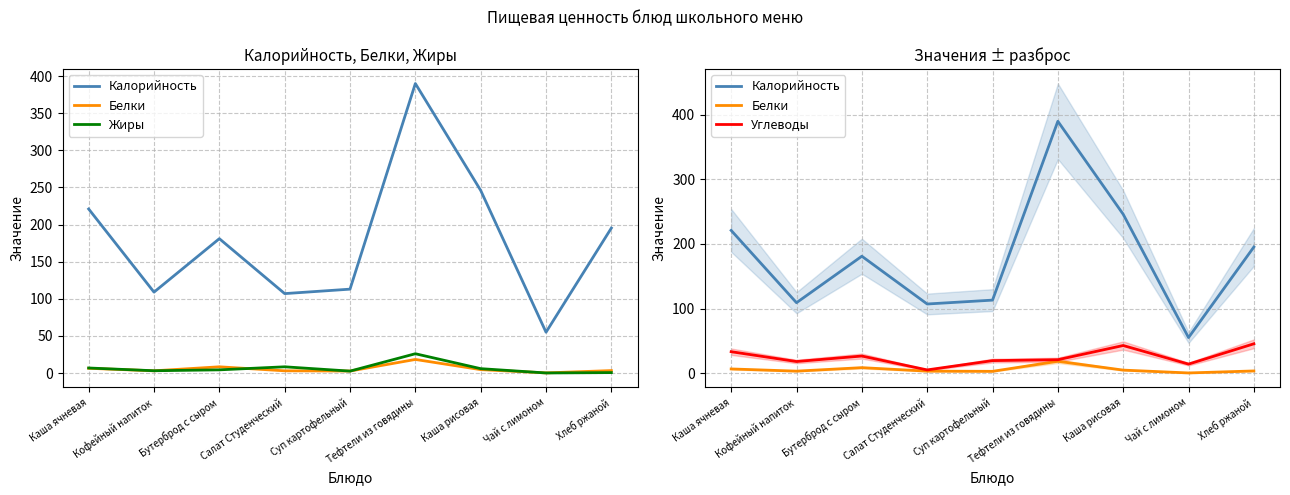

Reading left to right, extract all data points from this chart.

Калорийность: Каша ячневая=221.0	Кофейный напиток=109.0	Бутерброд с сыром=181.0	Салат Студенческий=107.0	Суп картофельный=113.0	Тефтели из говядины=390.0	Каша рисовая=246.0	Чай с лимоном=55.0	Хлеб ржаной=195.3
Белки: Каша ячневая=6.4	Кофейный напиток=3.0	Бутерброд с сыром=8.4	Салат Студенческий=3.0	Суп картофельный=2.7	Тефтели из говядины=18.3	Каша рисовая=4.6	Чай с лимоном=0.2	Хлеб ржаной=3.3
Жиры: Каша ячневая=6.8	Кофейный напиток=3.1	Бутерброд с сыром=4.3	Салат Студенческий=8.4	Суп картофельный=2.6	Тефтели из говядины=26.0	Каша рисовая=5.9	Чай с лимоном=0.1	Хлеб ржаной=0.6
Углеводы: Каша ячневая=33.1	Кофейный напиток=17.9	Бутерброд с сыром=26.4	Салат Студенческий=4.9	Суп картофельный=19.3	Тефтели из говядины=20.7	Каша рисовая=42.7	Чай с лимоном=13.9	Хлеб ржаной=45.4